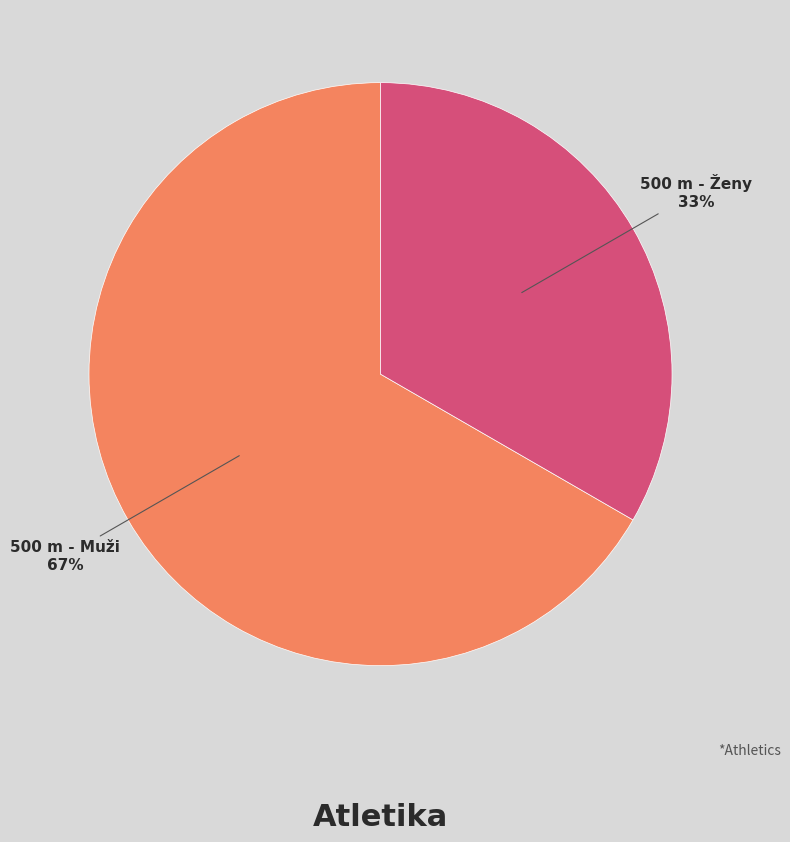

True or false: 500 m - Ženy accounts for 48% of the total.

False